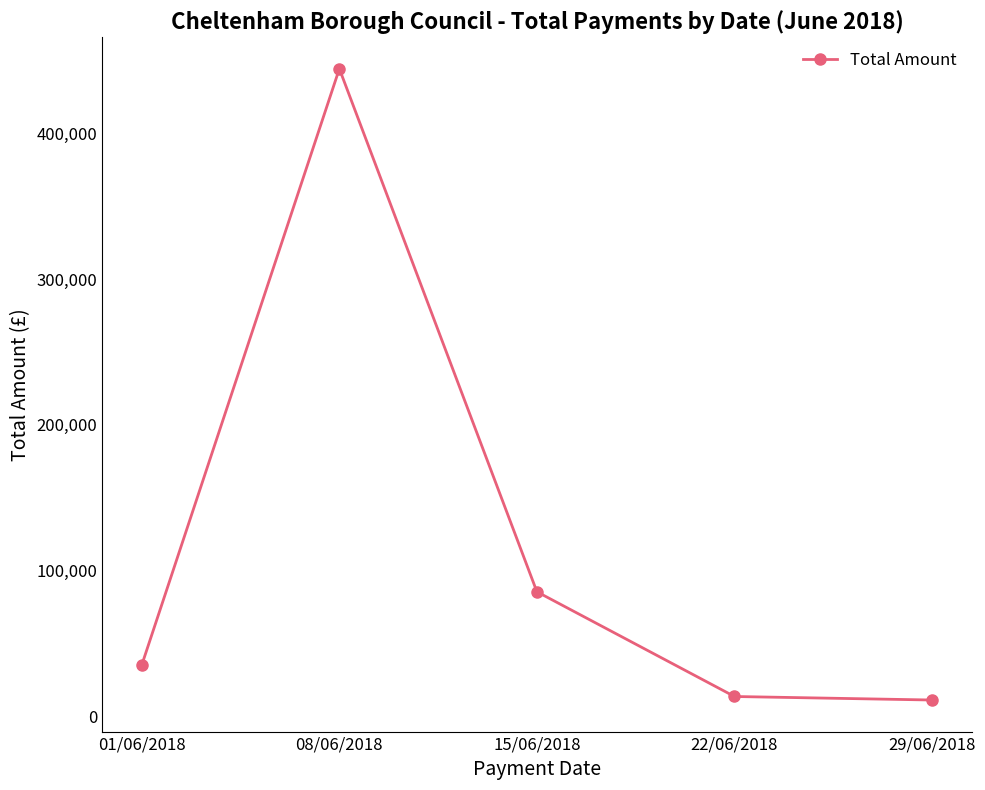

The chart shows a value of 35453.0 at 01/06/2018. True or false?

True